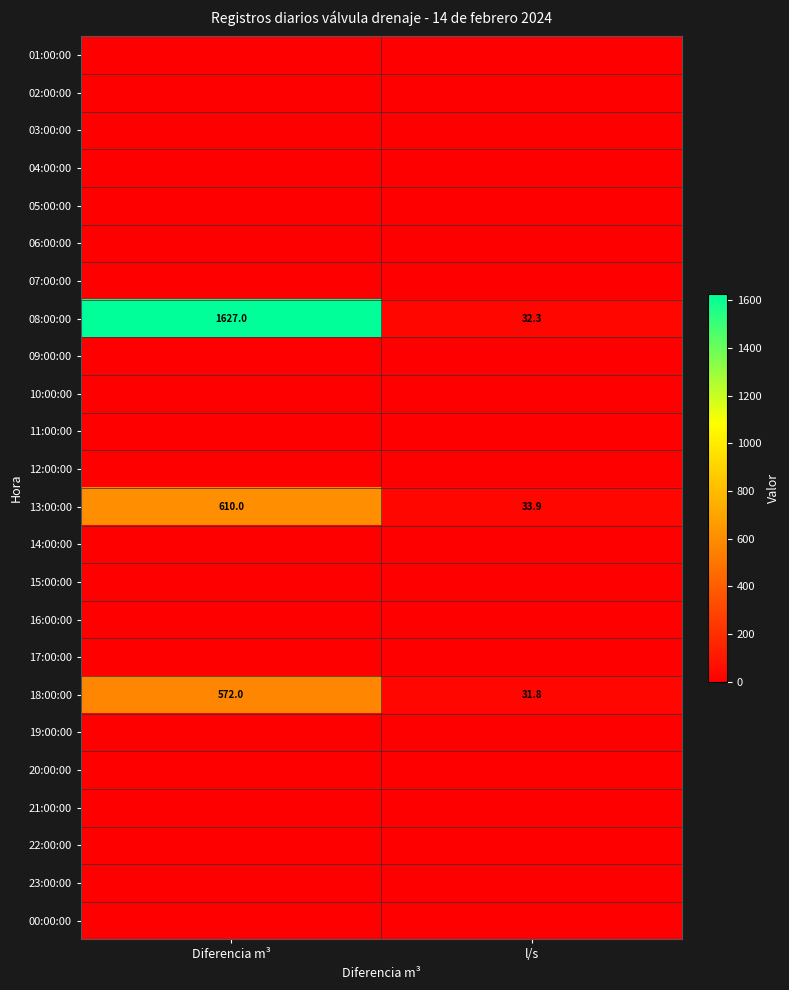

What is the highest value of the 18:00:00 series?

572.0